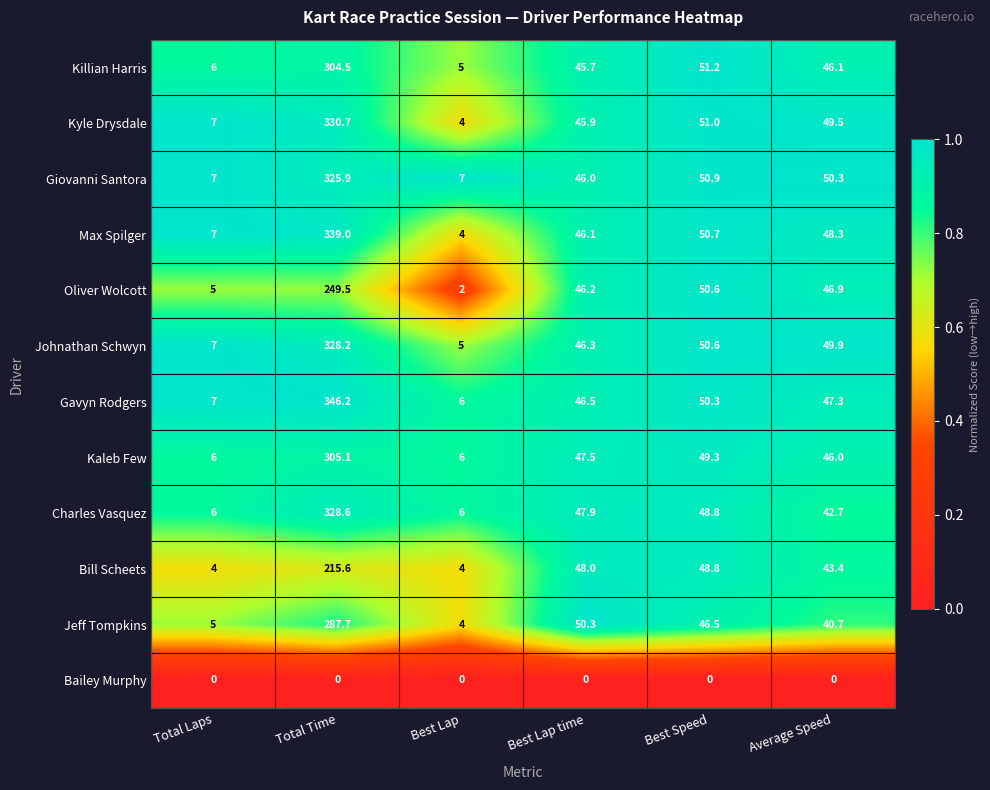

Rank the categories by Jeff Tompkins value from lowest to highest.

Best Lap, Total Laps, Average Speed, Best Speed, Best Lap time, Total Time